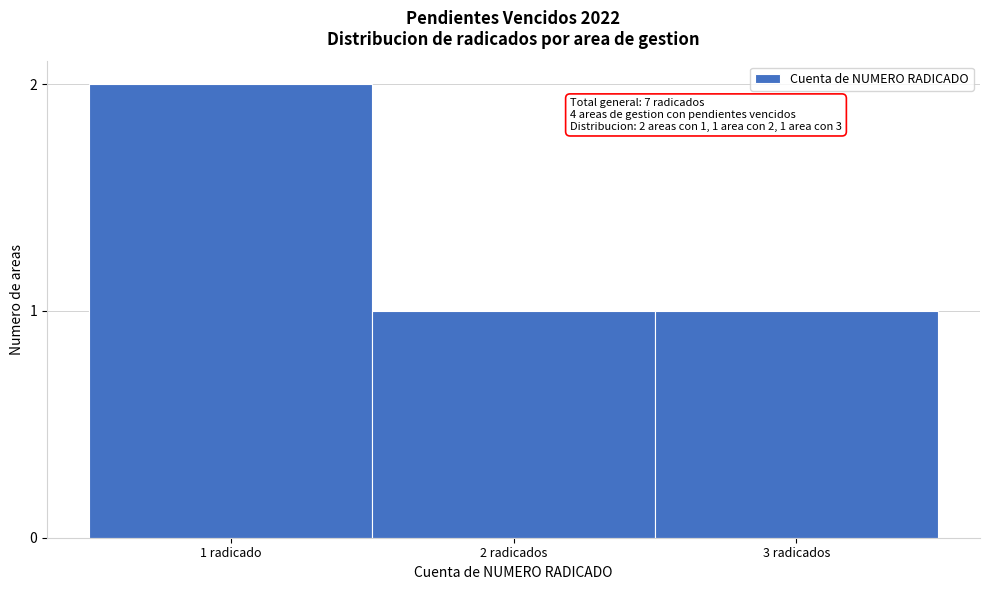

Reading left to right, extract all data points from this chart.

1 radicado=2	2 radicados=1	3 radicados=1